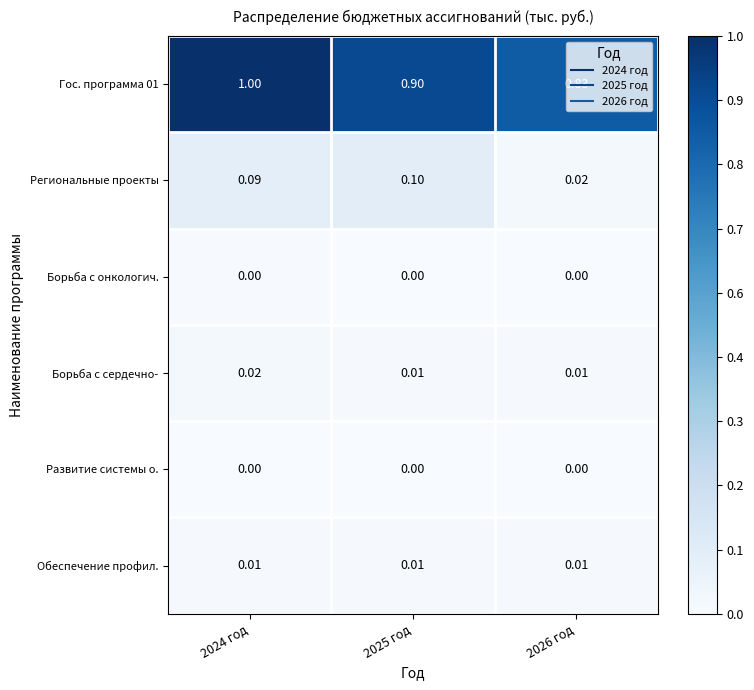

At how many categories does at least one series exceed 0?

3